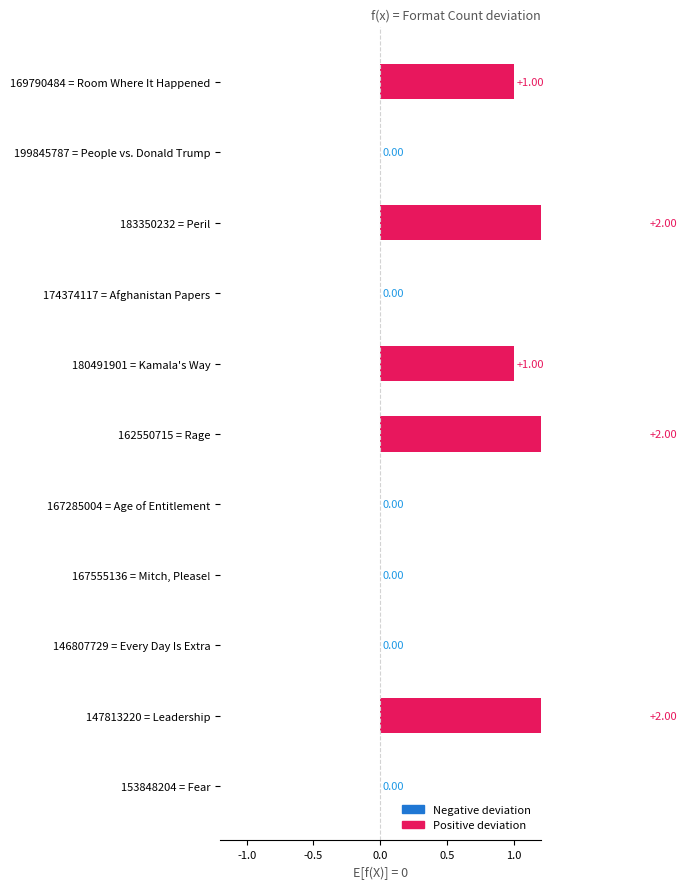

What is the sum of the values at 183350232 = Peril and 146807729 = Every Day Is Extra?

2